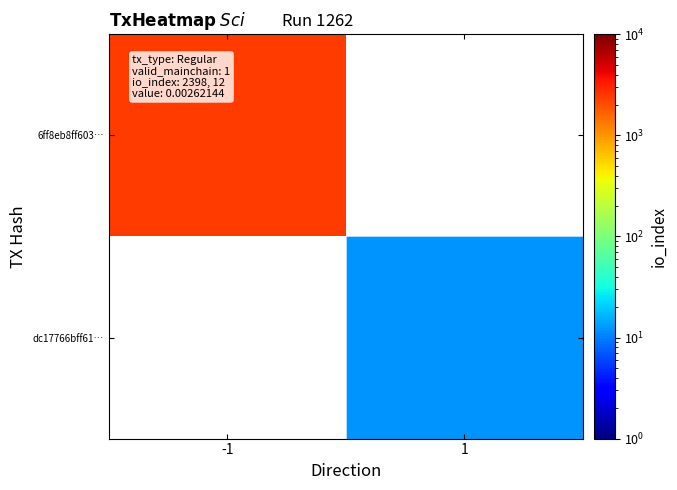

The value of 6ff8eb8ff603… at -1 is 1174.6. True or false?

False